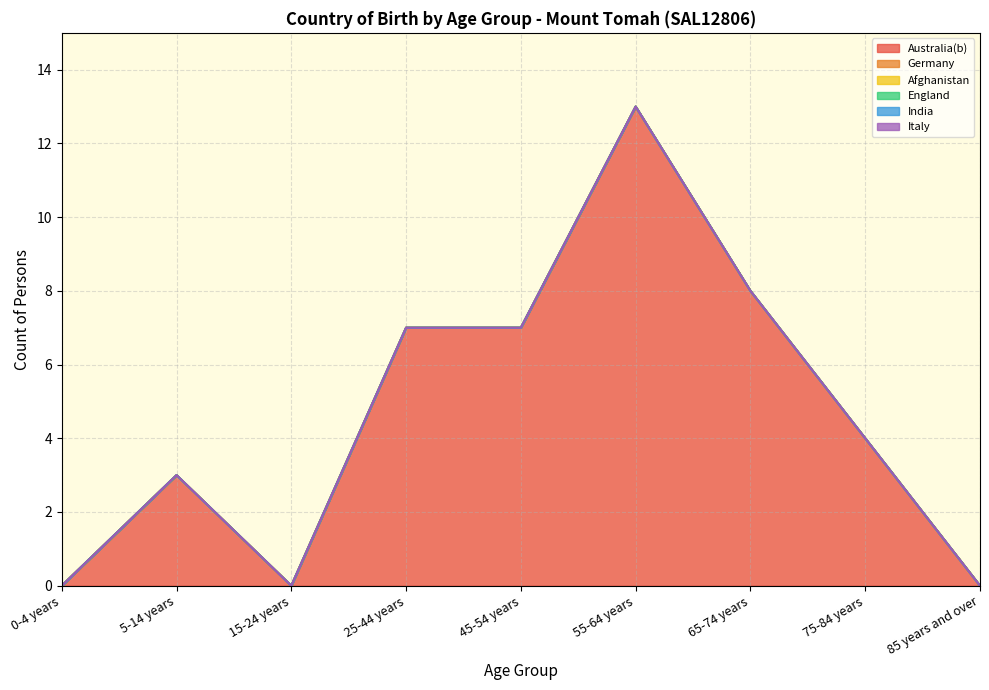

Between 15-24 years and 85 years and over, which series saw the biggest shift?

Australia(b)